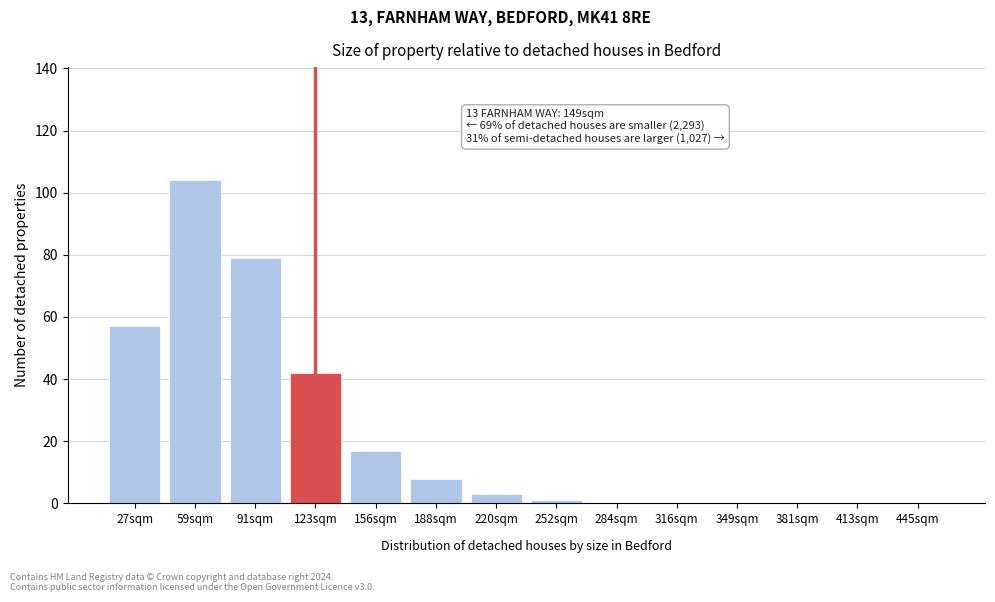

Reading left to right, what are all the values shown in this chart?

27sqm=57	59sqm=104	91sqm=79	123sqm=42	156sqm=17	188sqm=8	220sqm=3	252sqm=1	284sqm=0	316sqm=0	349sqm=0	381sqm=0	413sqm=0	445sqm=0